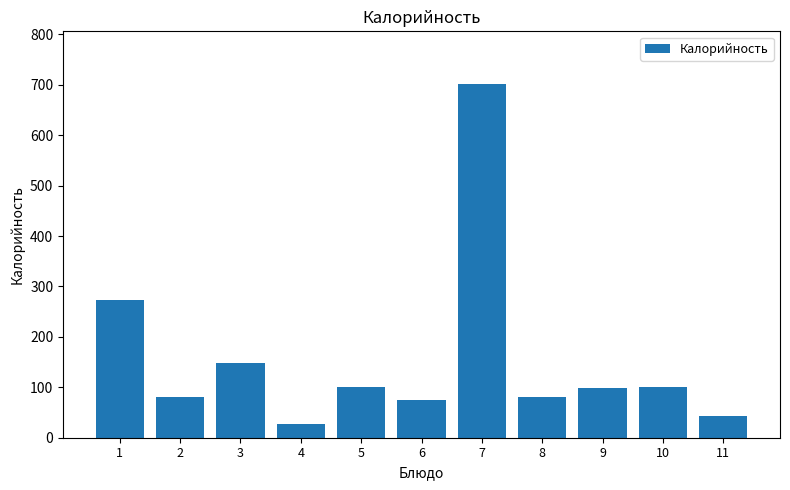

How many data points are less than 98?

5